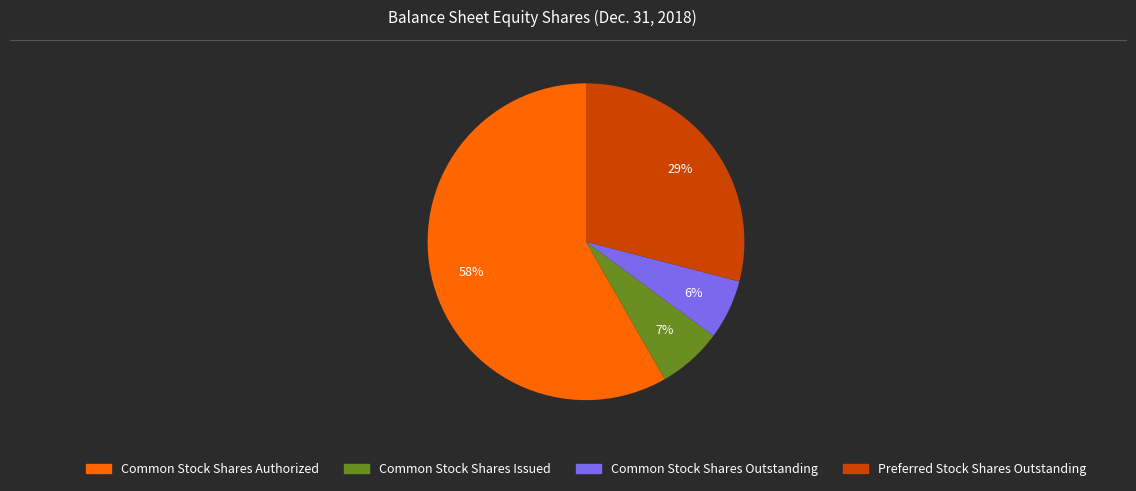

Do Common Stock Shares Issued and Common Stock Shares Authorized together represent more than half of the pie?

Yes